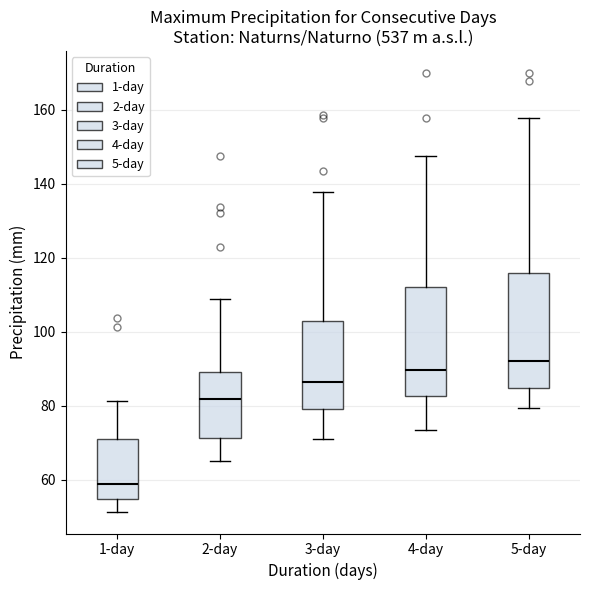

Reading left to right, read every box against the y-axis: the position of its median line, the range the box covers, and the ends of its whiskers. The values are not printed on the chart, so give them approximately, as read against the axis.

1-day: median 58, box 54 to 72, whiskers 52 to 82
2-day: median 82, box 72 to 90, whiskers 66 to 108
3-day: median 86, box 80 to 102, whiskers 72 to 138
4-day: median 90, box 82 to 112, whiskers 74 to 148
5-day: median 92, box 84 to 116, whiskers 80 to 158